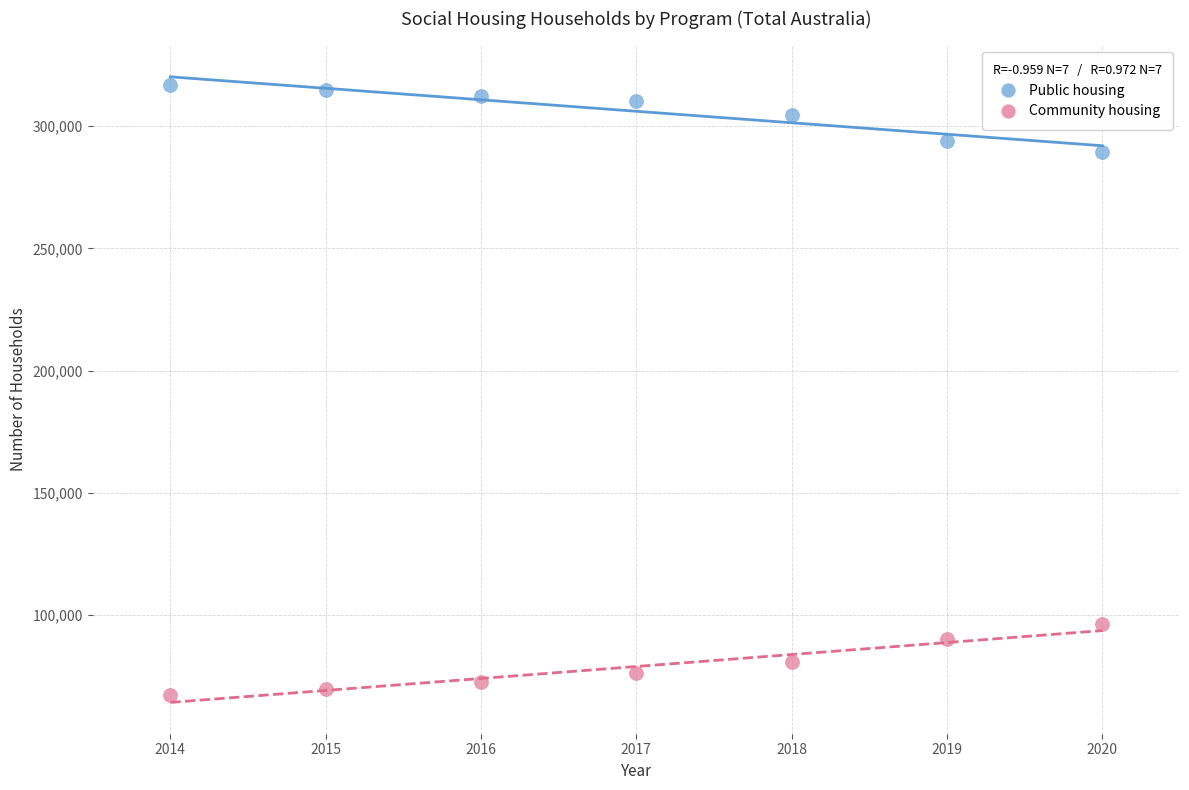

What is the X range (max minus min) for the scatter plot?

6